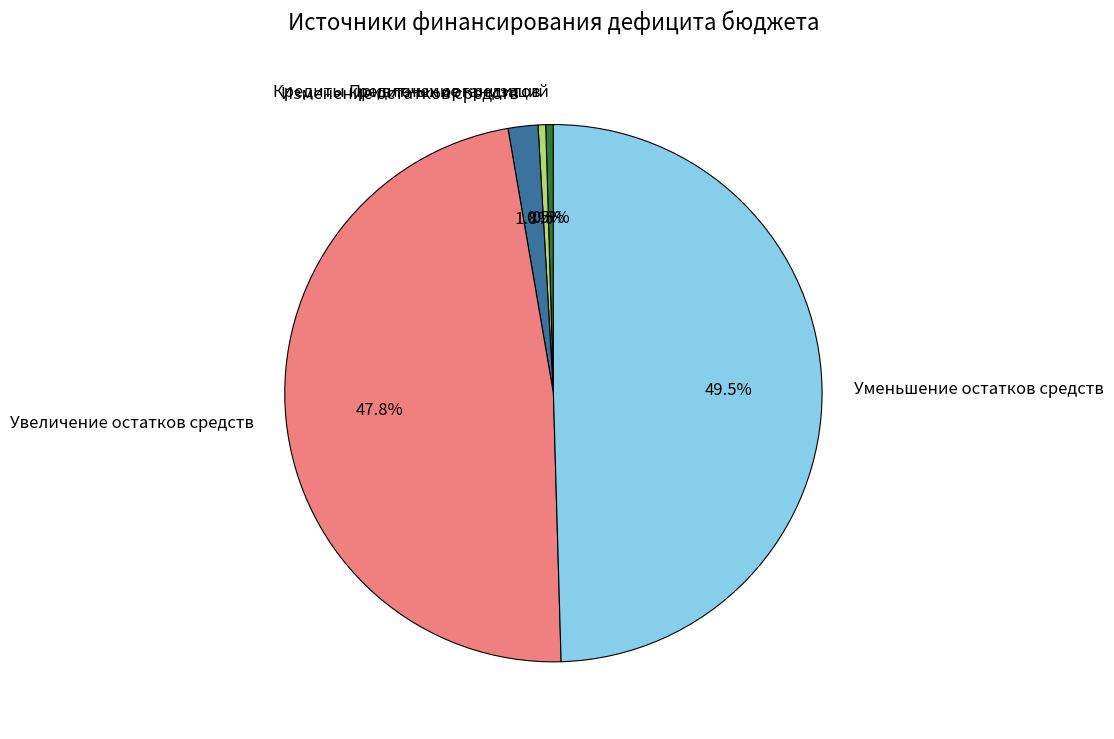

Does Кредиты кредитных организаций represent more than half of the total?

No